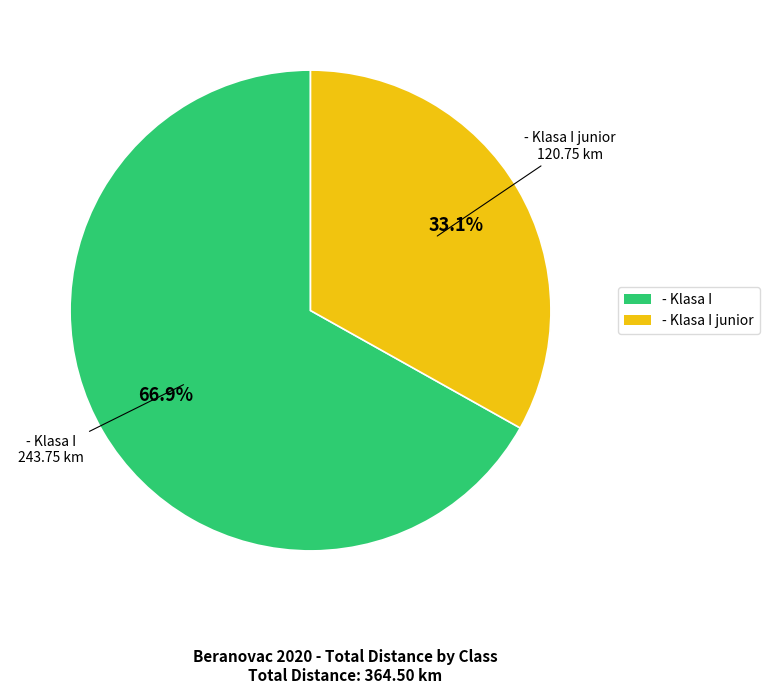

Does any single category account for the majority?

Yes